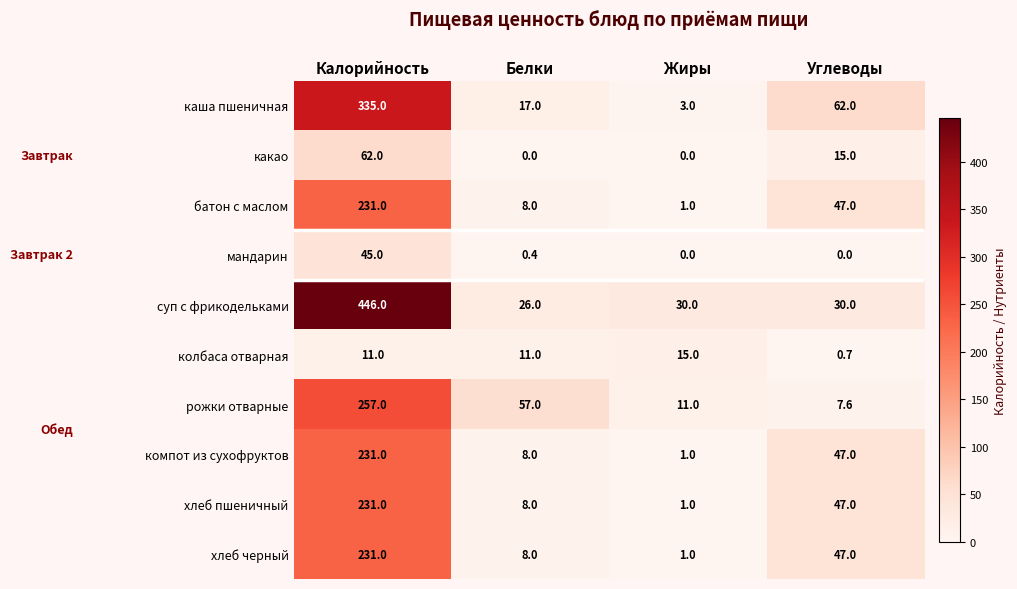

What is the sum of all хлеб черный values?

287.0